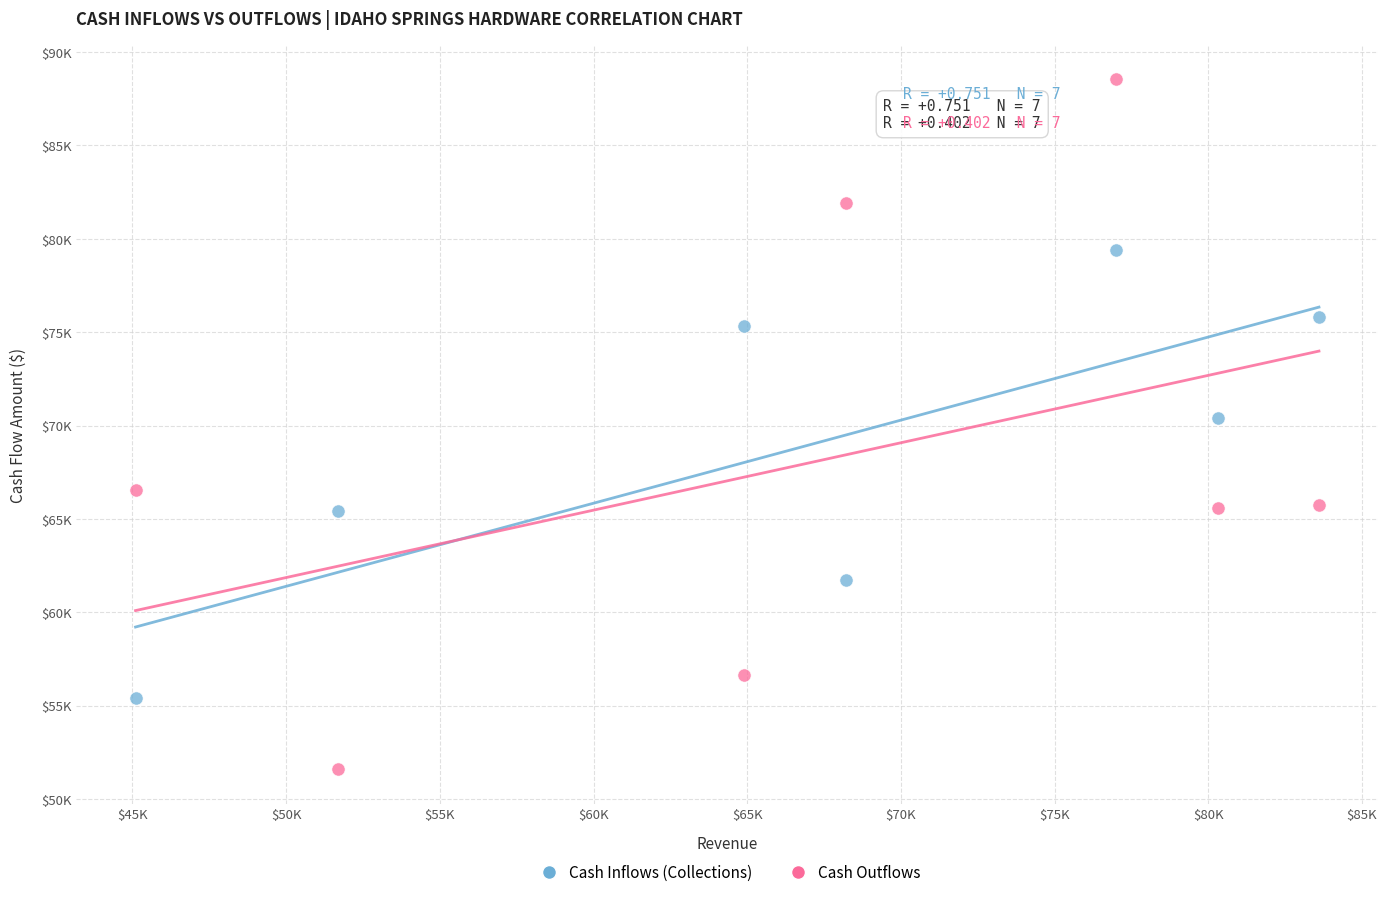

Which series has the largest Y range (max minus min)?

Cash Outflows